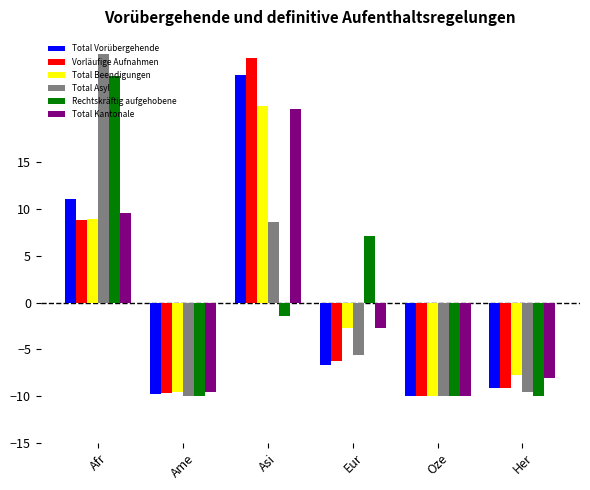

Is the value of Total Beendigungen at Afr greater than the value of Total Vorübergehende at Afr?

No